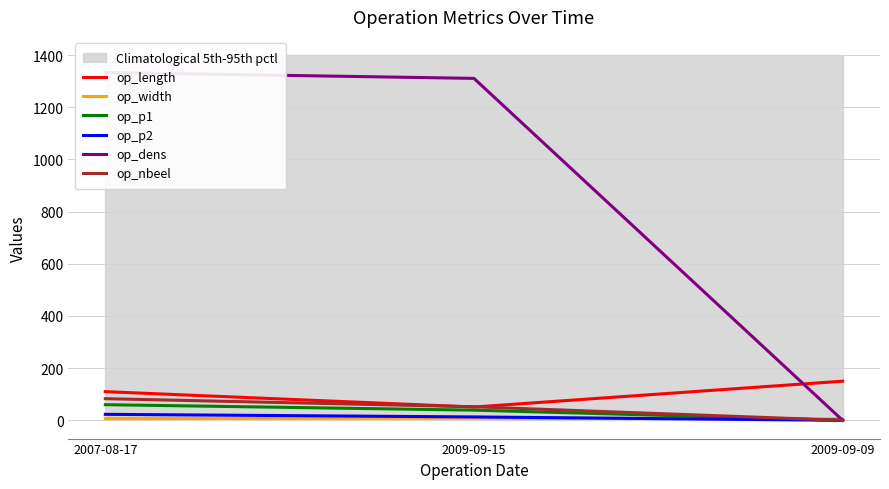

True or false: op_p2 has a value of 10.3 at 2009-09-09.

False